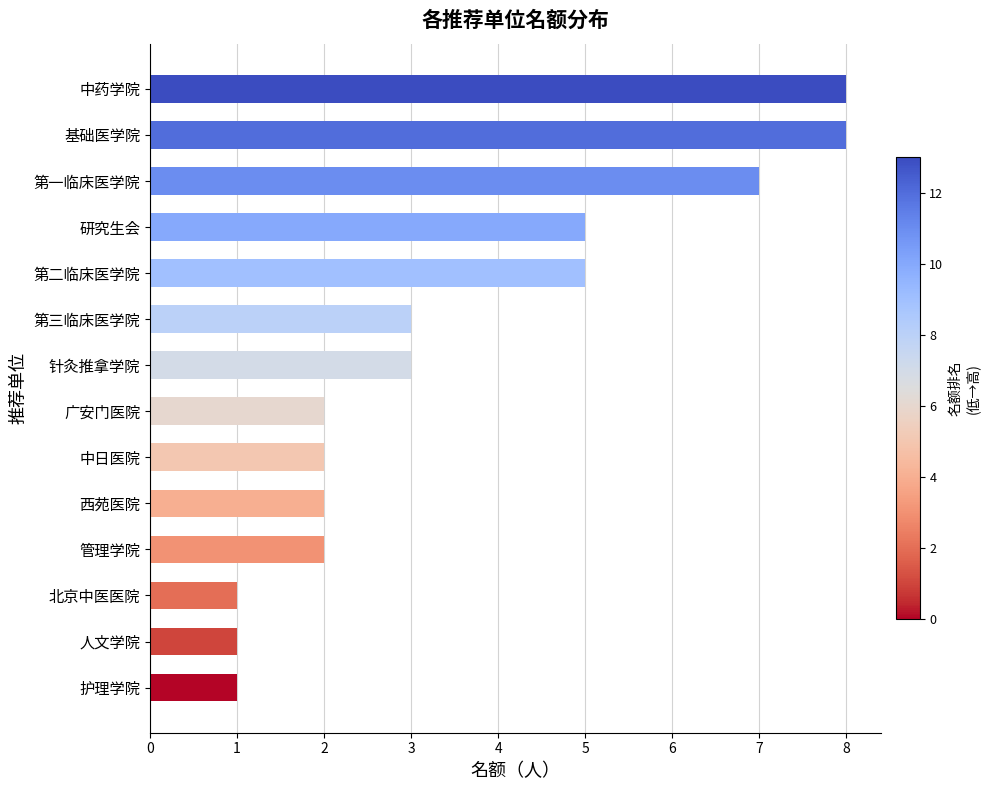

What is the sum of the values at 第二临床医学院 and 中日医院?

7